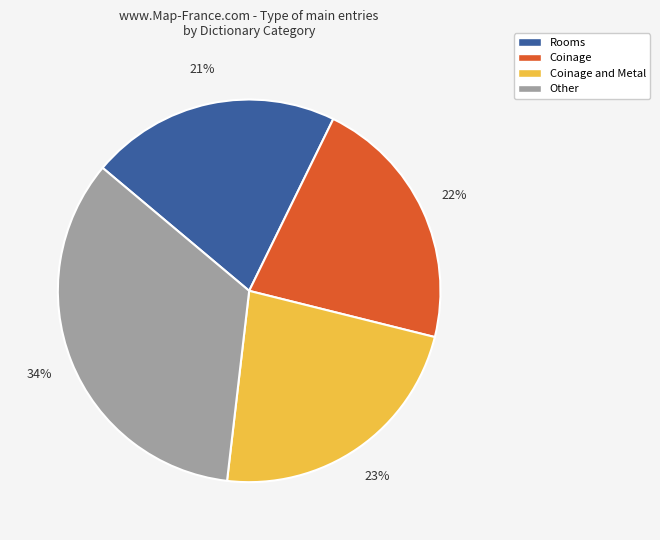

What is the ratio of the value at Coinage and Metal to the value at Rooms?

1.1